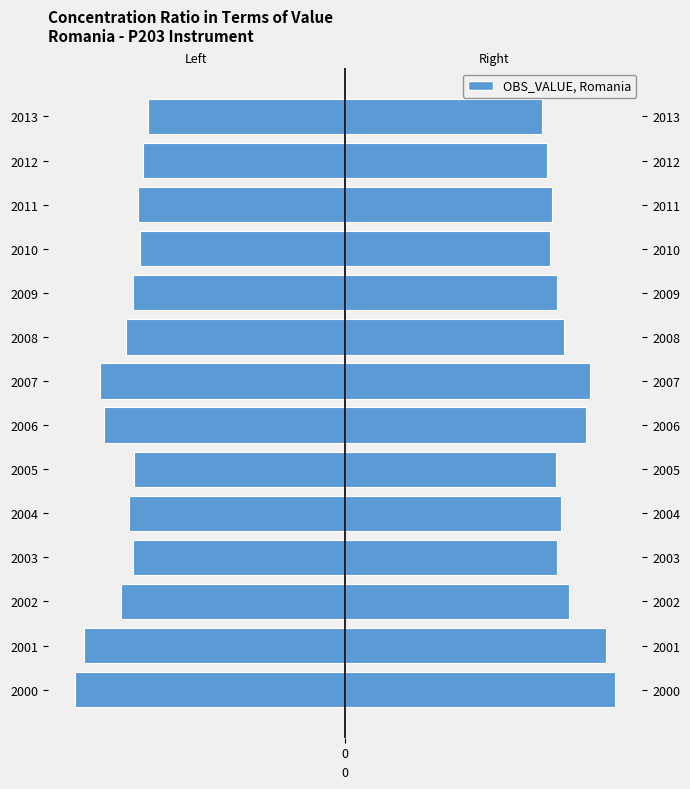

What is the highest value of the OBS_VALUE (left) series?

-0.7